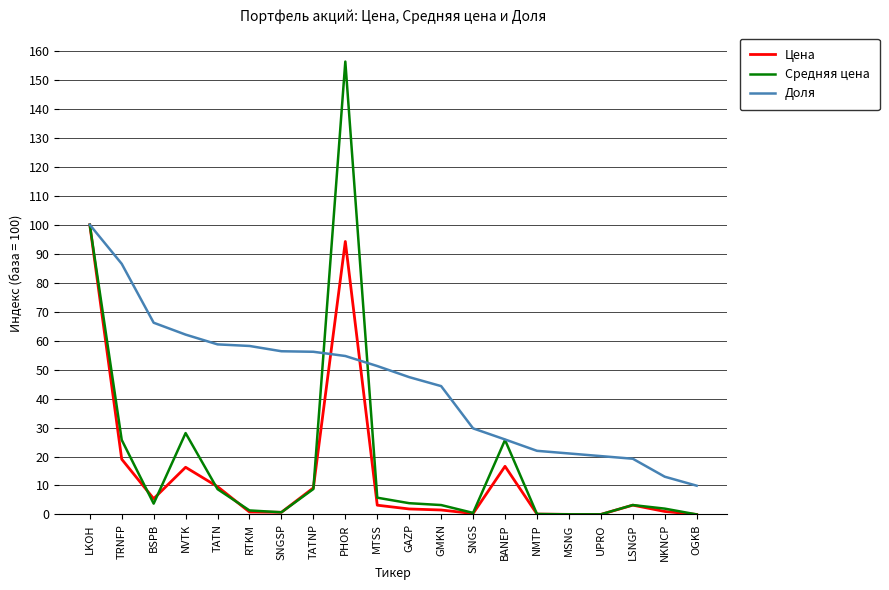

Is the value of Средняя цена at BSPB greater than the value of Доля at BSPB?

No